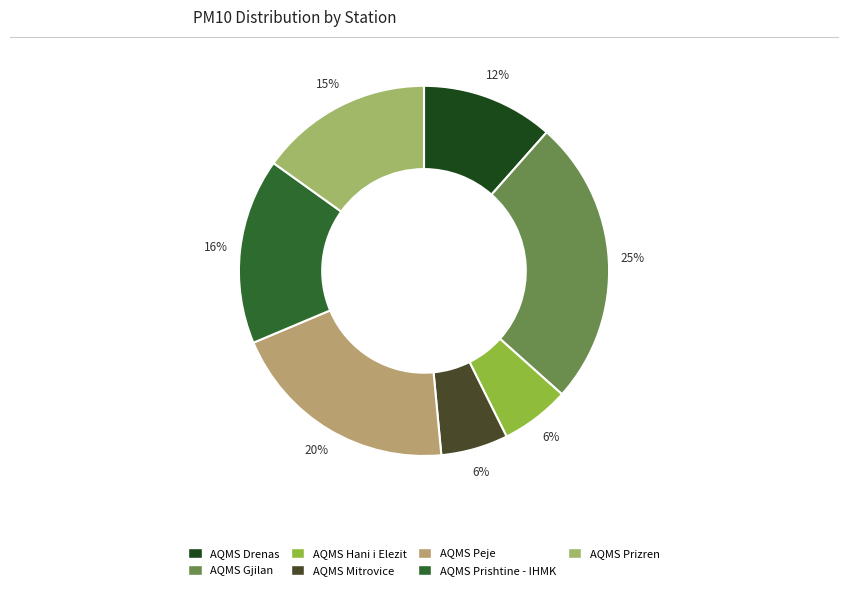

Does AQMS Mitrovice account for over 50% of the chart?

No